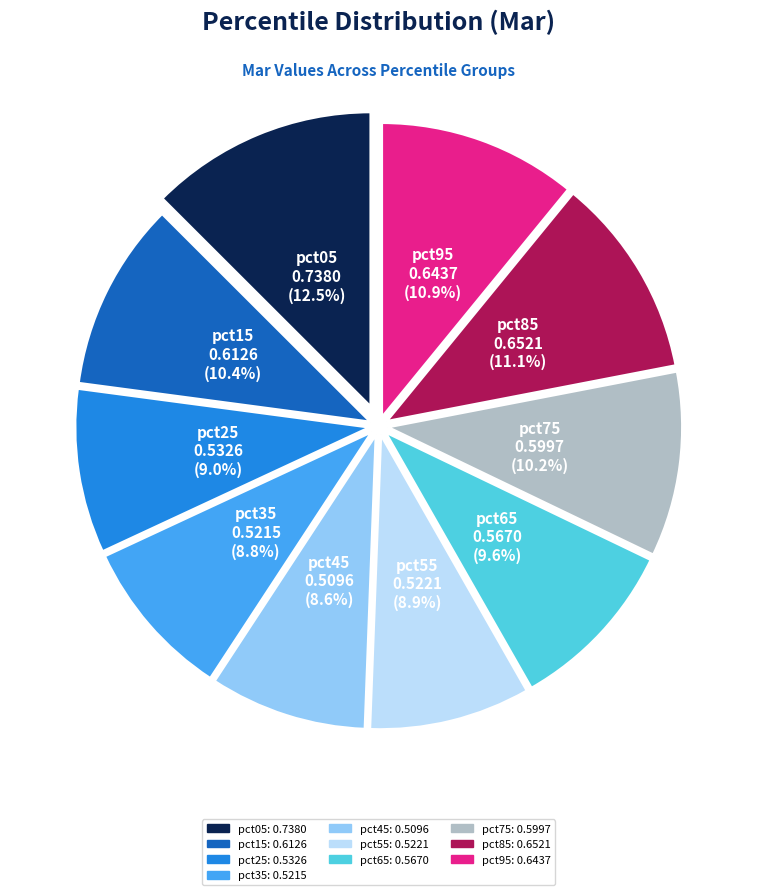

Is there a majority slice in this chart?

No